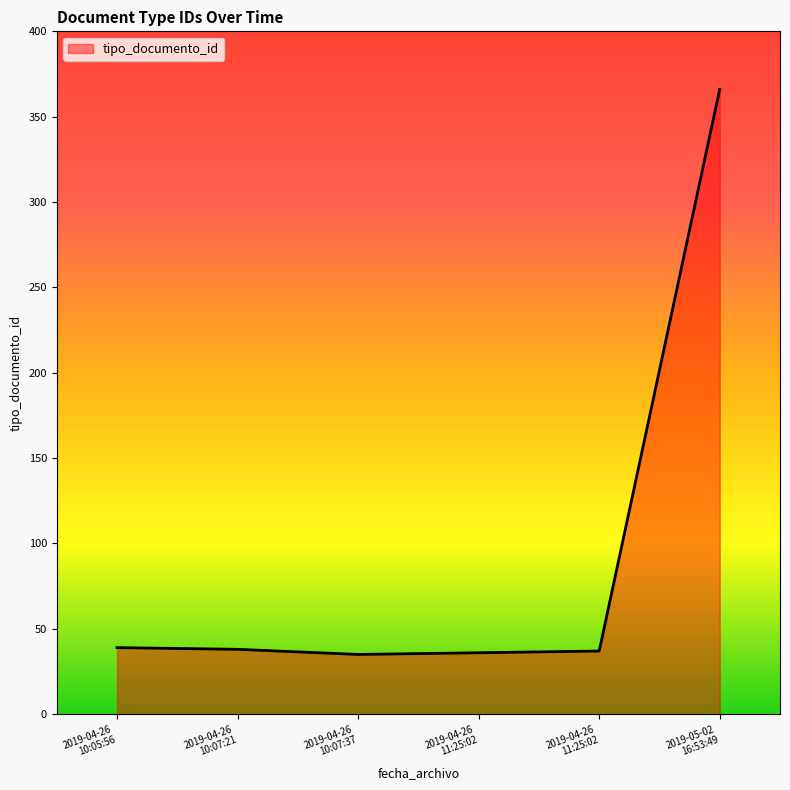

How many lines are shown in the chart?

1